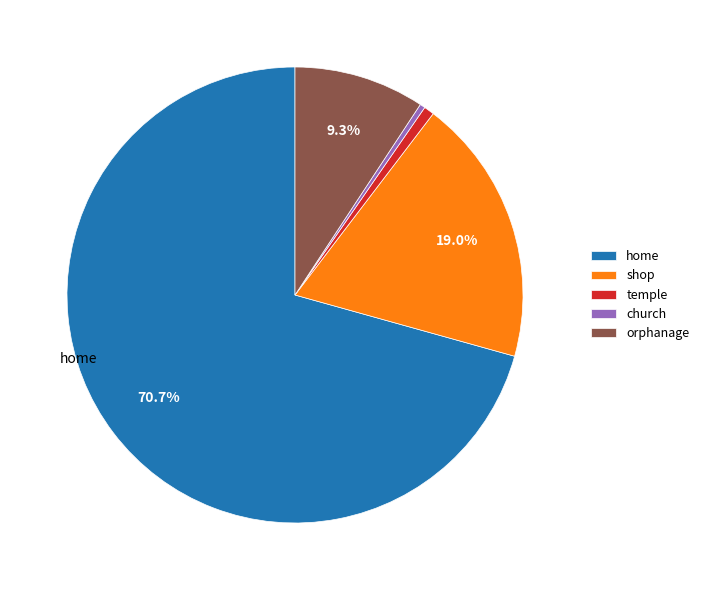

To the nearest percent, what is the combined percentage of orphanage and home?

80%